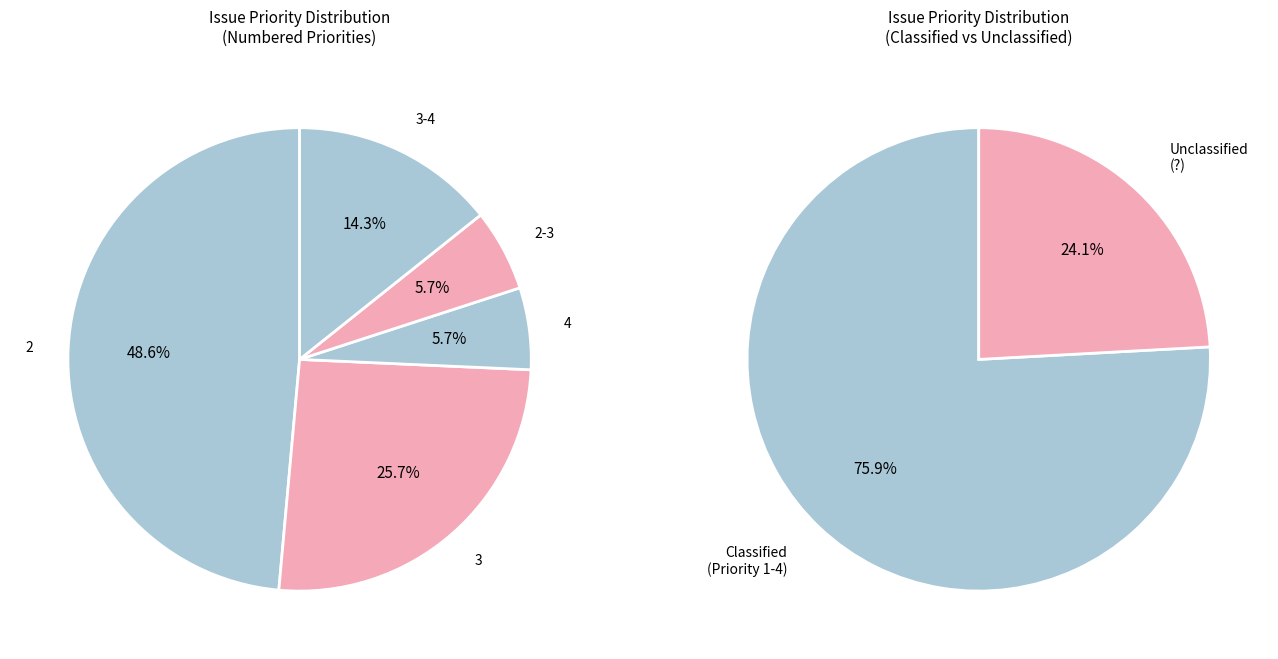

Does 1 account for over 50% of the chart?

No